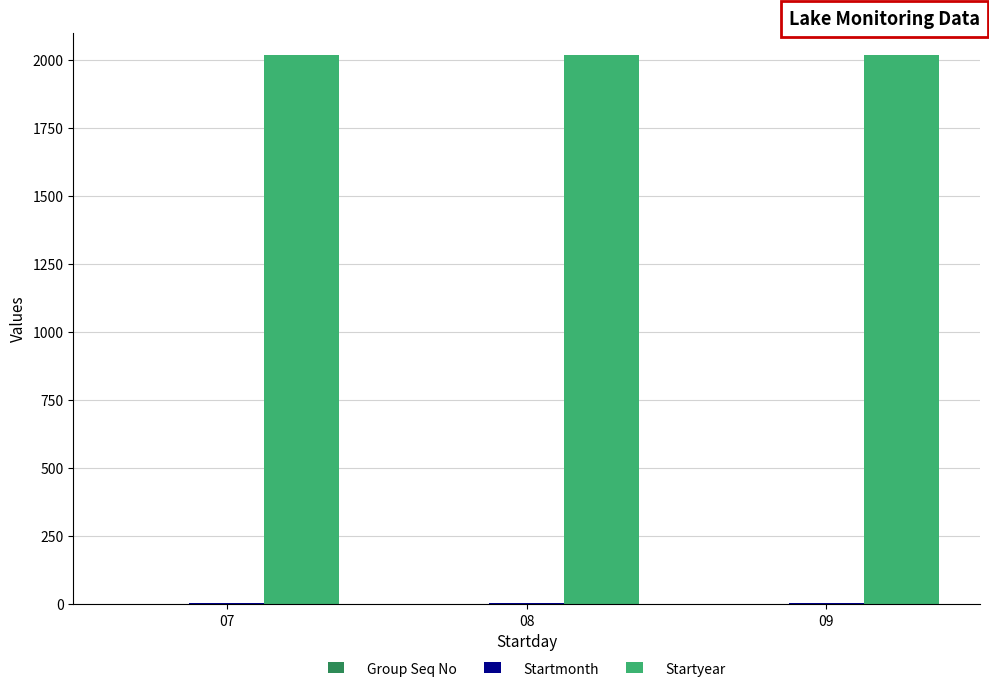

What is the maximum value for Startyear?

2019